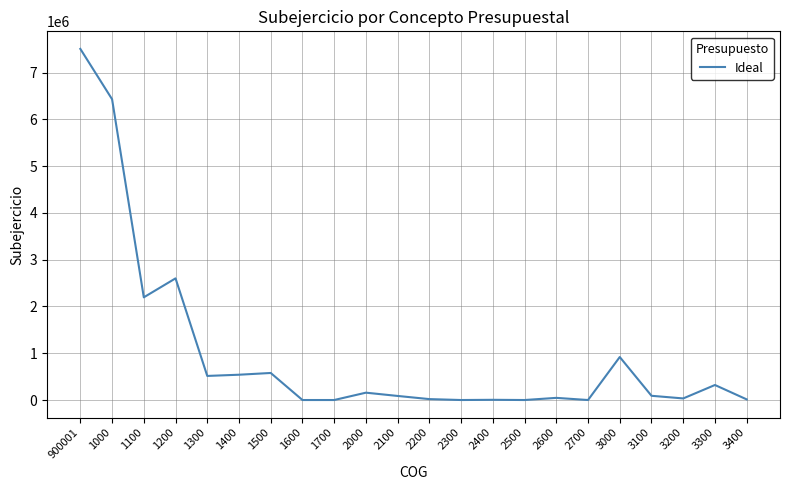

What is the difference between the maximum and minimum values?

7508406.9